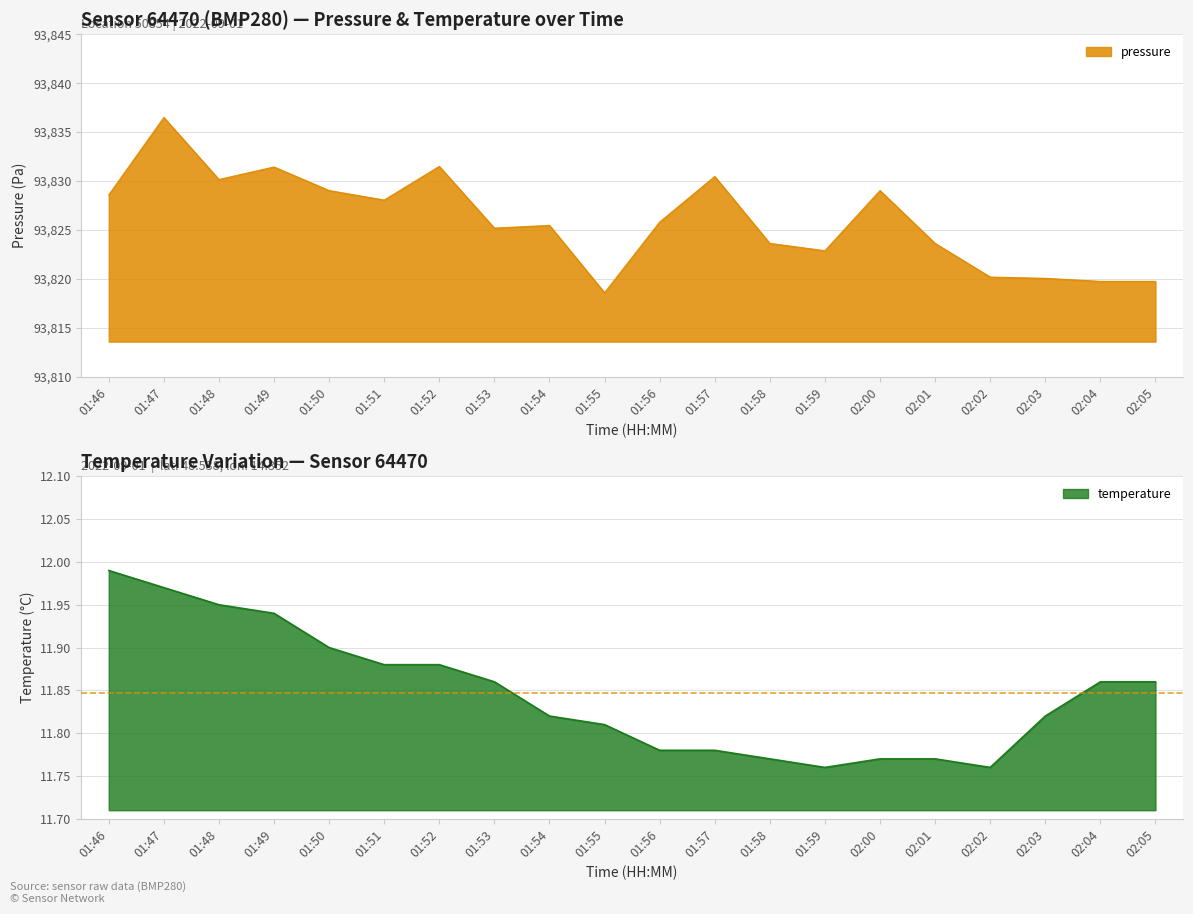

How many lines are shown in the chart?

2